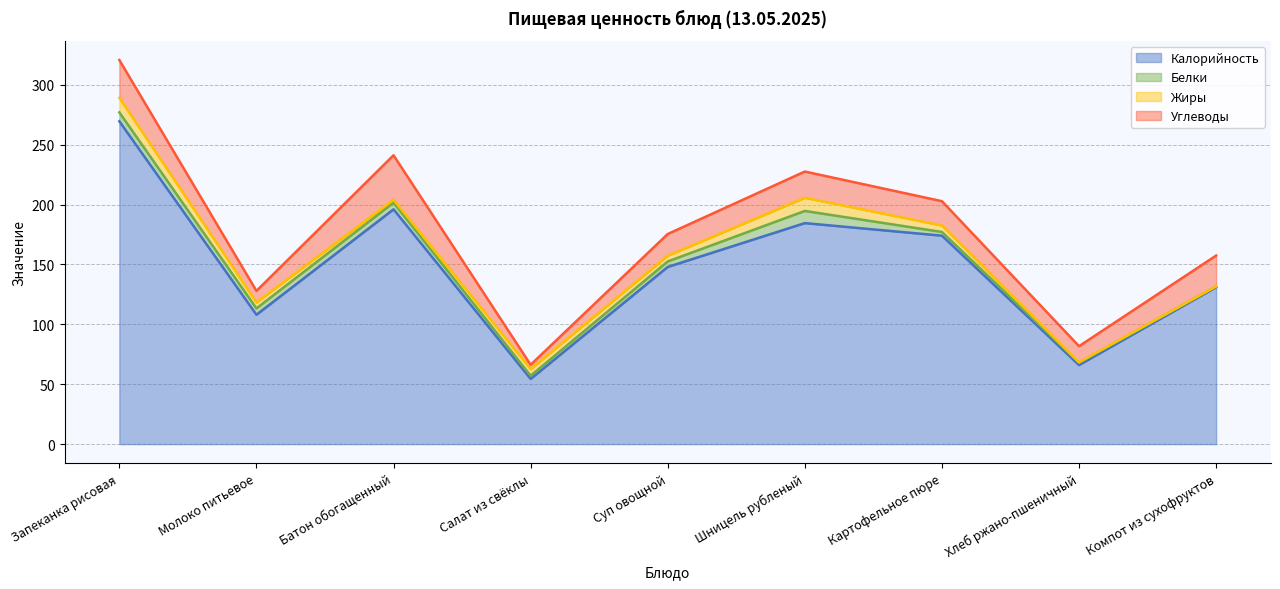

What is the label of the 5th point from the right?

Суп овощной